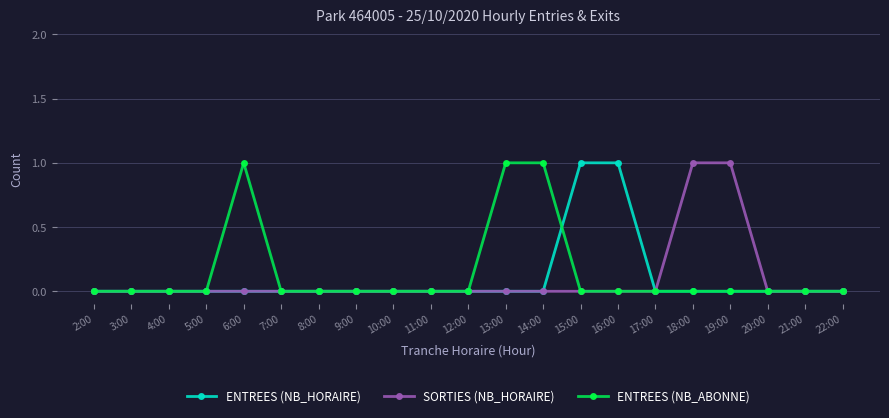

What position from the left is 14:00?

13